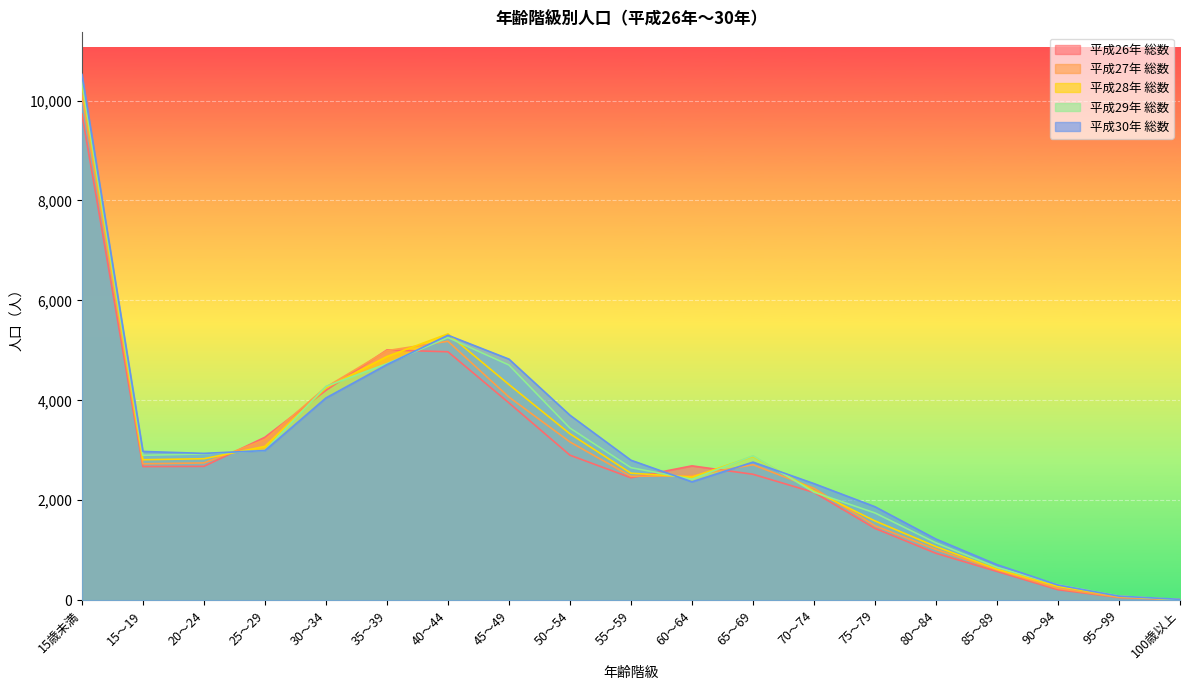

After their last crossing, which series has the higher values: 平成26年 総数 or 平成28年 総数?

平成26年 総数